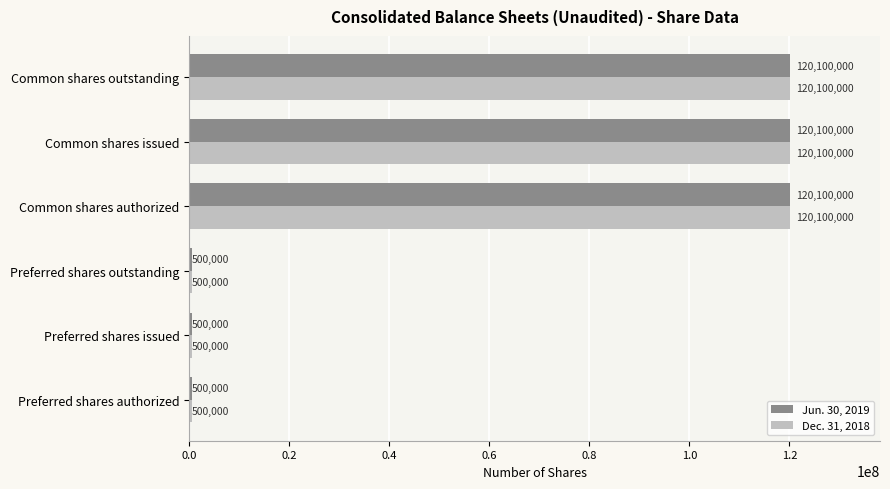

What is the lowest value of the Jun. 30, 2019 series?

500000